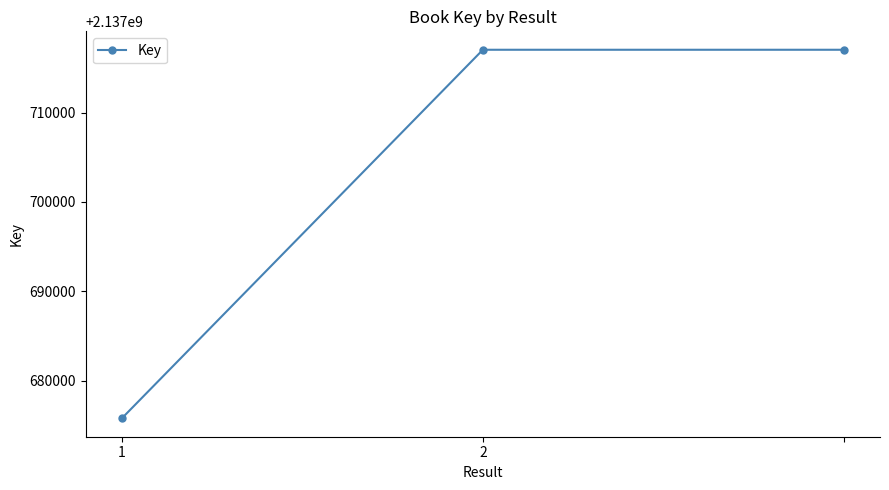

Does the chart have visible grid lines?

No